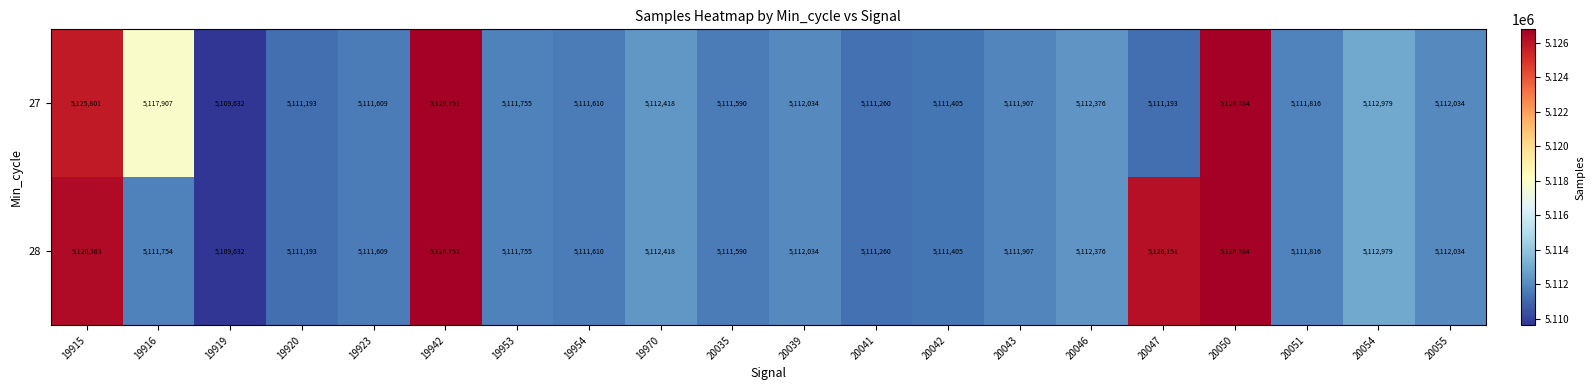

What is the difference between the second highest and minimum values in the 28 series?

17119